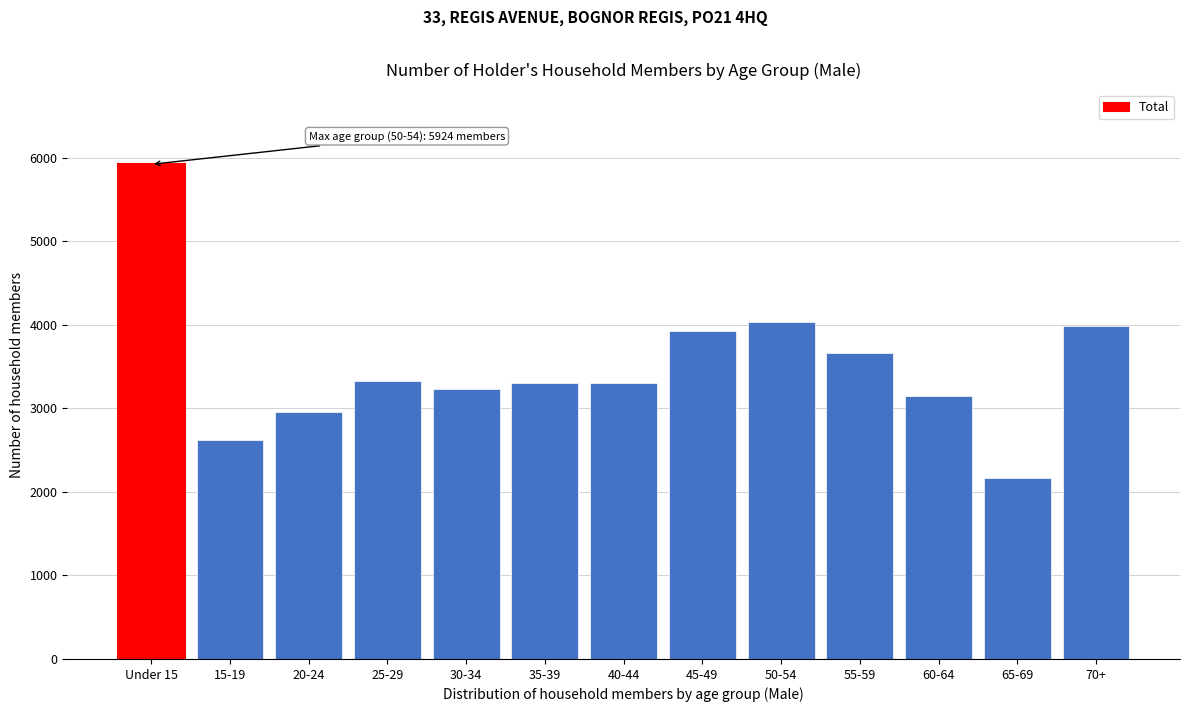

Which has a higher value, 40-44 or 50-54?

50-54